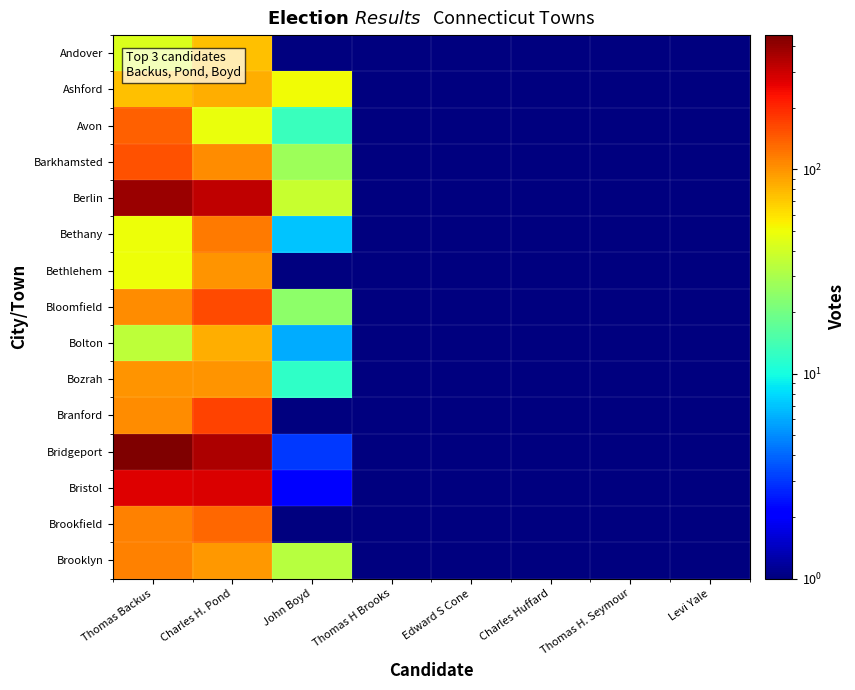

What is the total value across all series at Thomas Backus?

2187.0